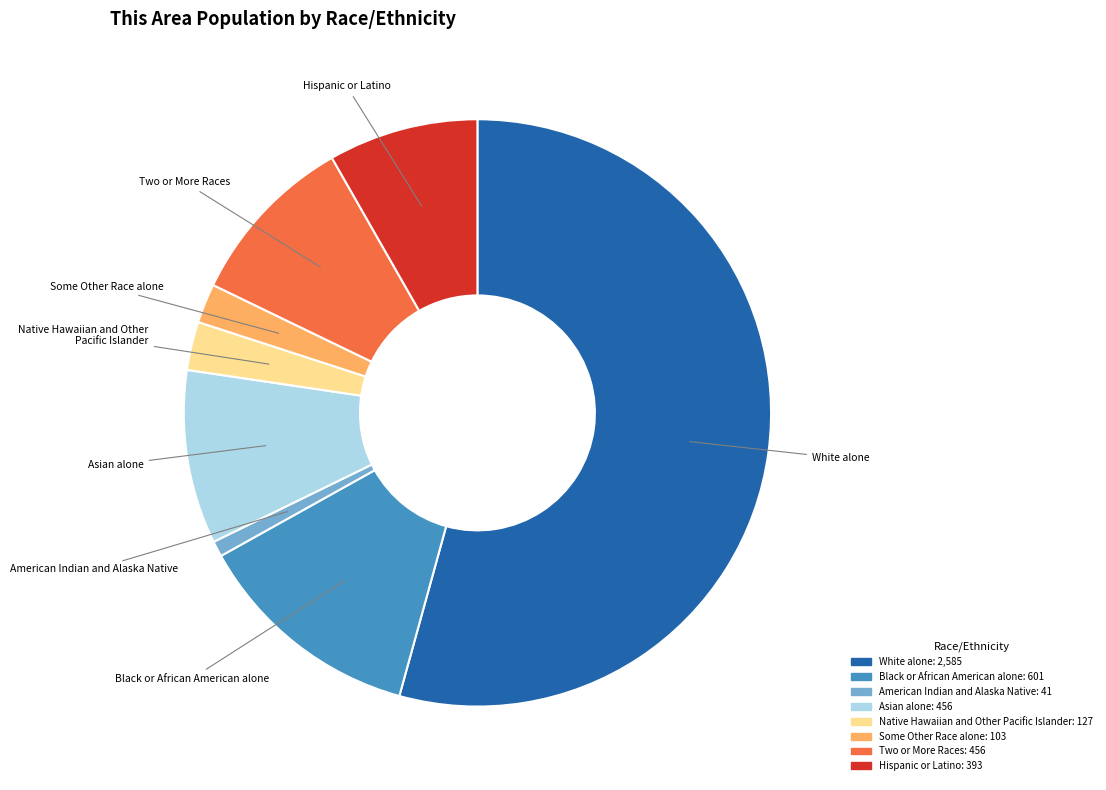

Which slice is the smallest?

American Indian and Alaska Native